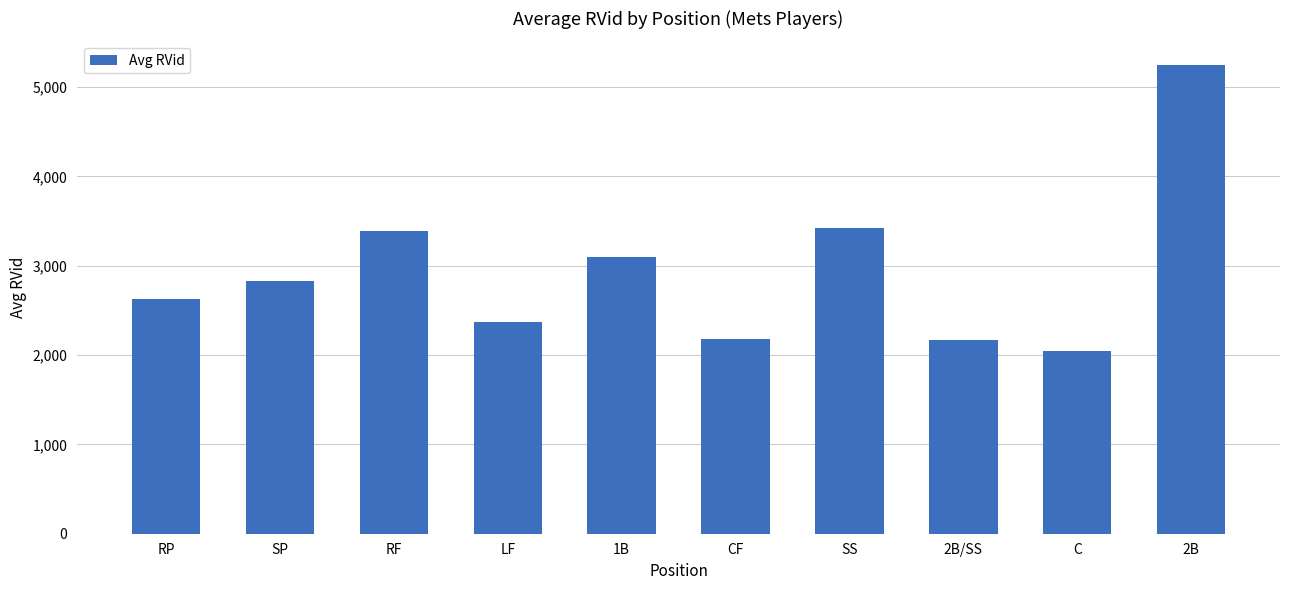

What is the maximum value shown in the chart?

5249